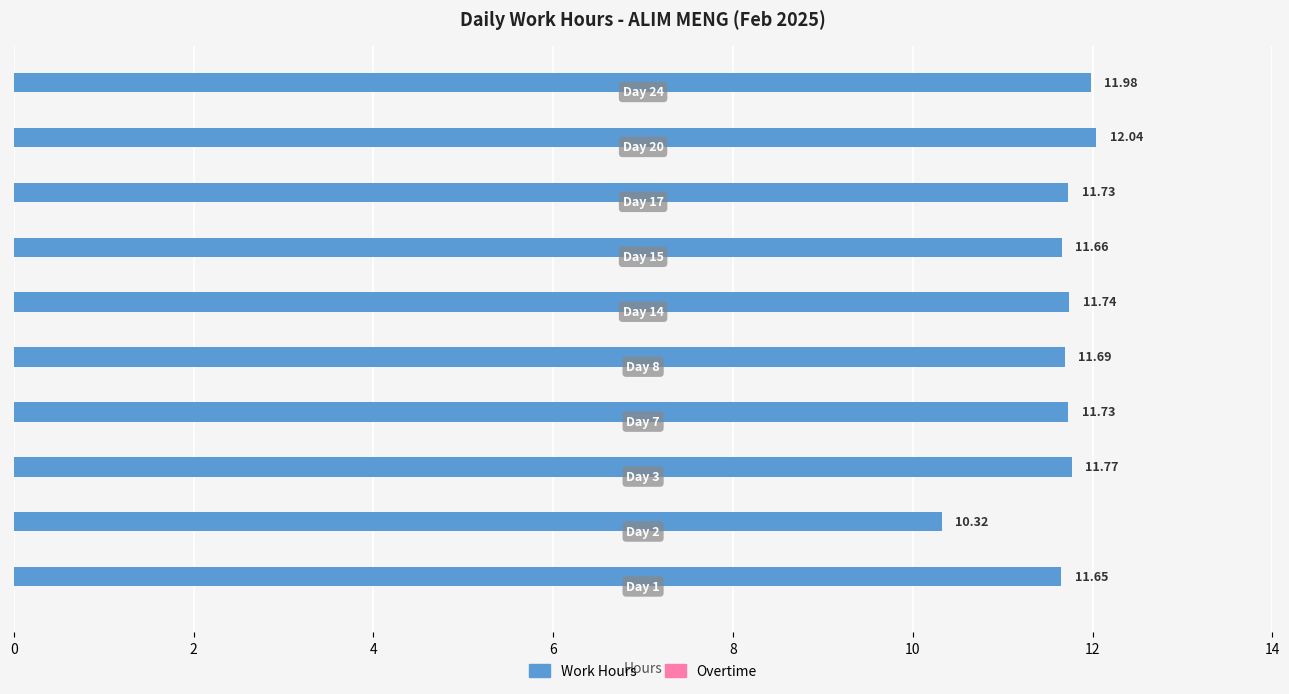

Are the bars horizontal?

Yes